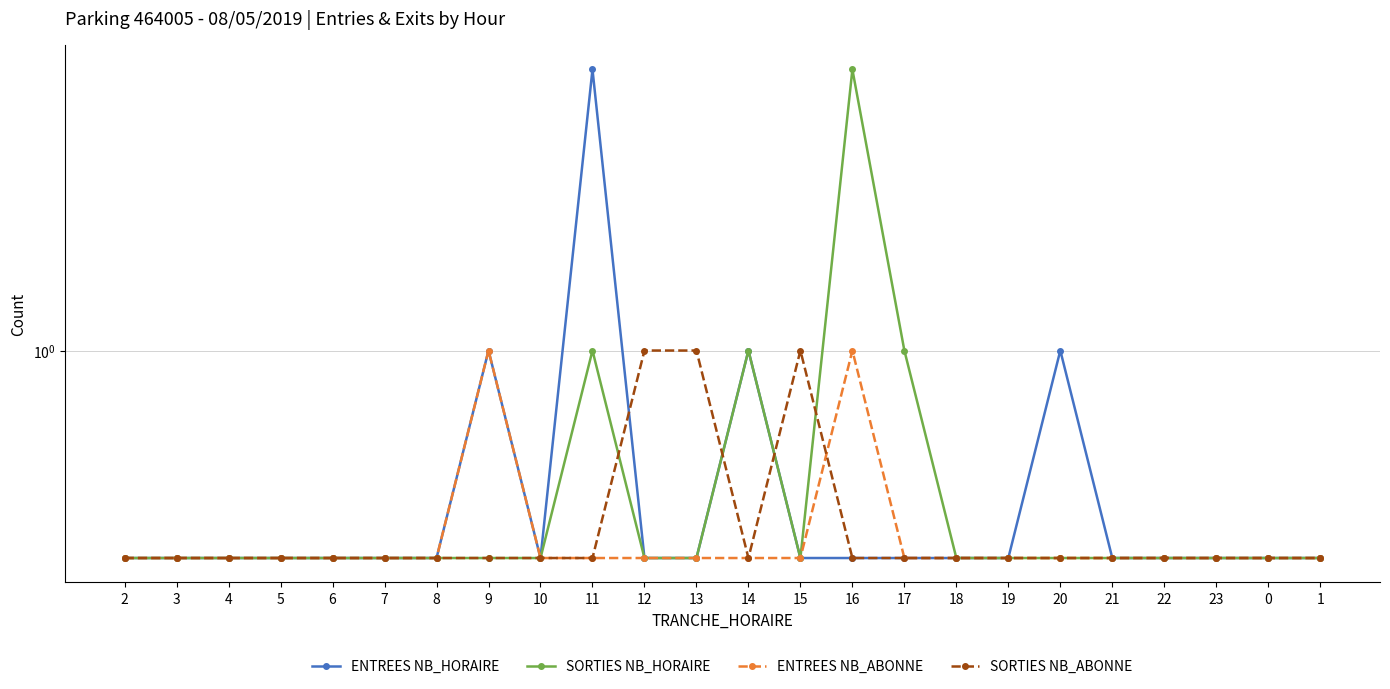

The value of SORTIES NB_ABONNE at 7 is 1.2. True or false?

False